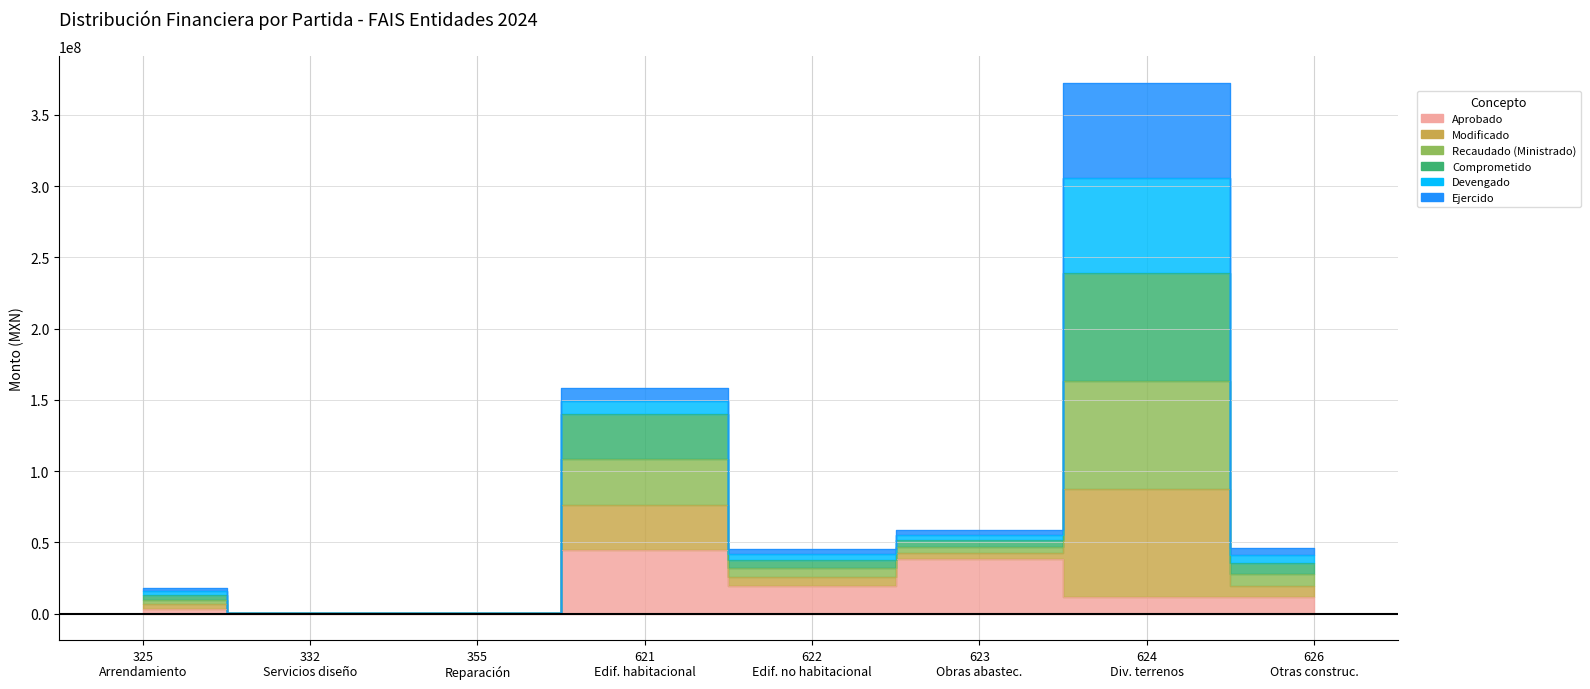

At which category does Aprobado reach its first local peak?

621 Edif. habitacional